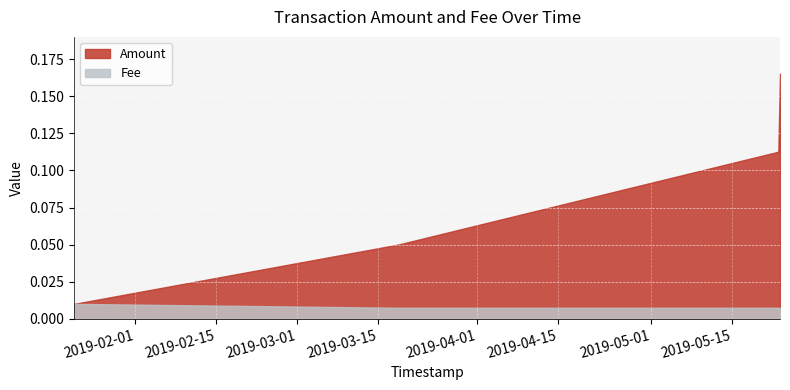

What is the sum of the Amount values at 2019-03-18 10:09:54 and 2019-05-22 23:41:10?

0.2